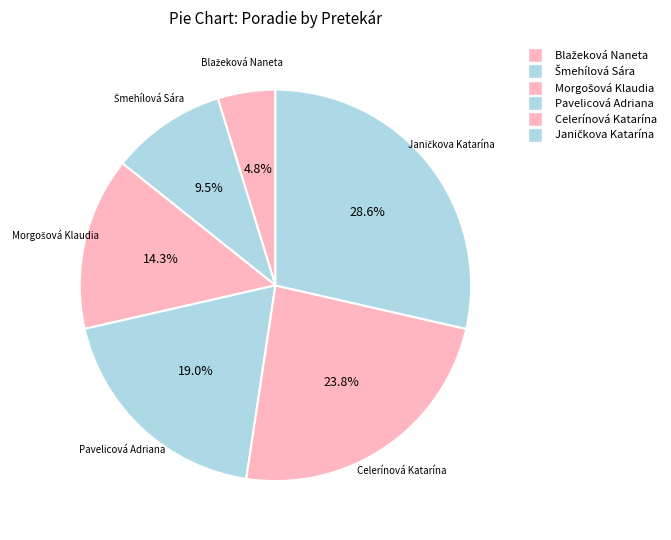

What percentage is the Janičkova Katarína slice, to the nearest percent?

29%